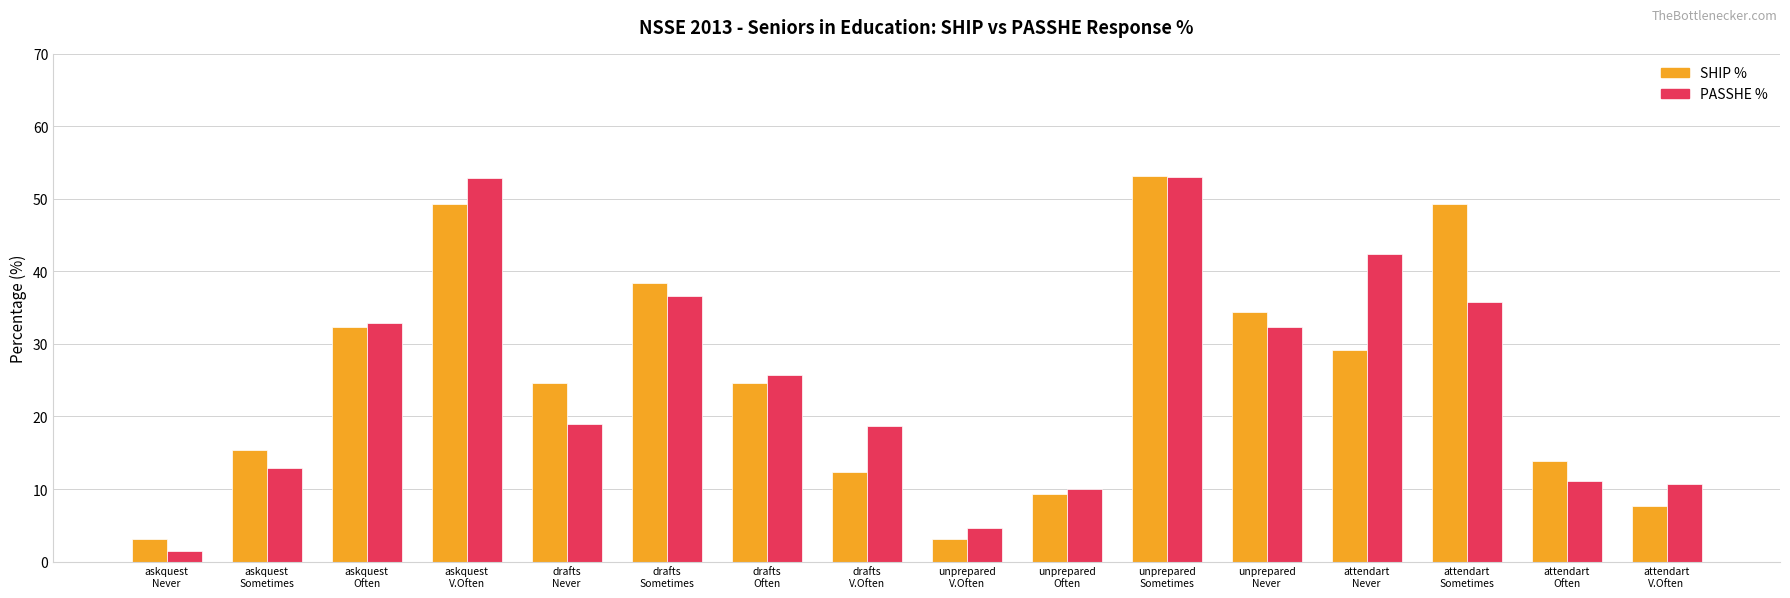

What is the label of the 9th bar from the left?

unprepared
V.Often